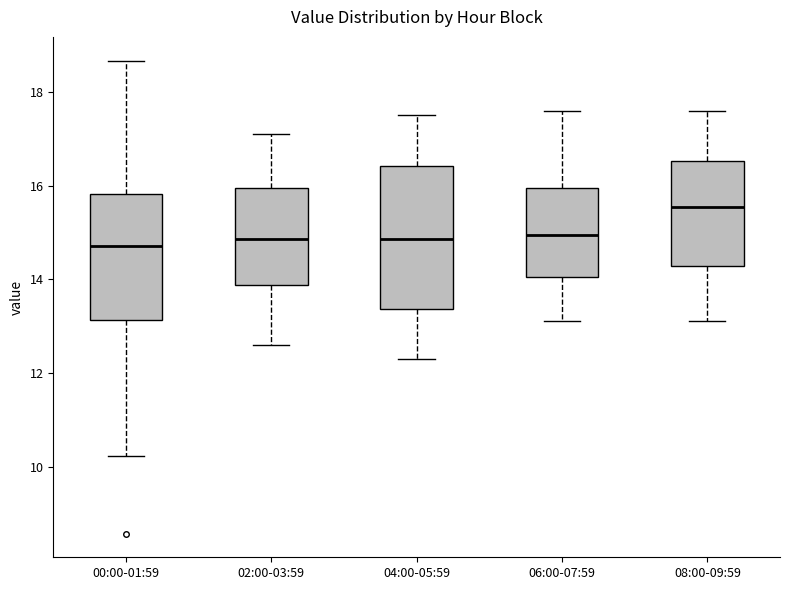

Which box's median line is the highest?

08:00-09:59